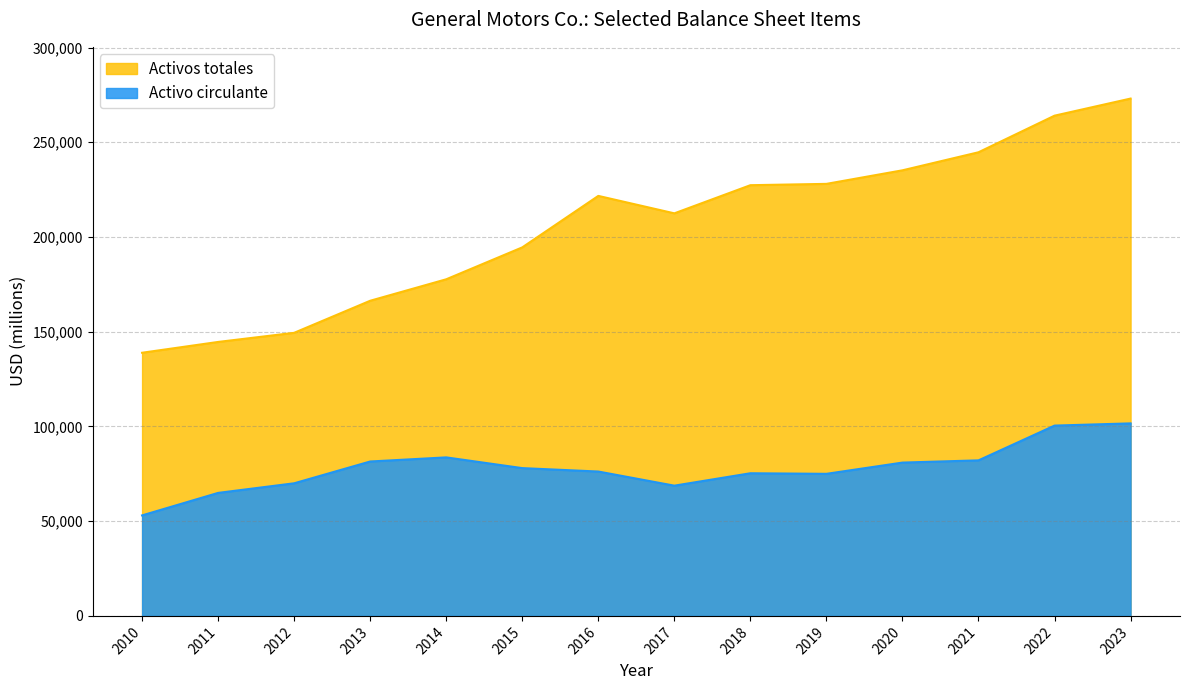

What is the lowest value of the Activos totales series?

138898